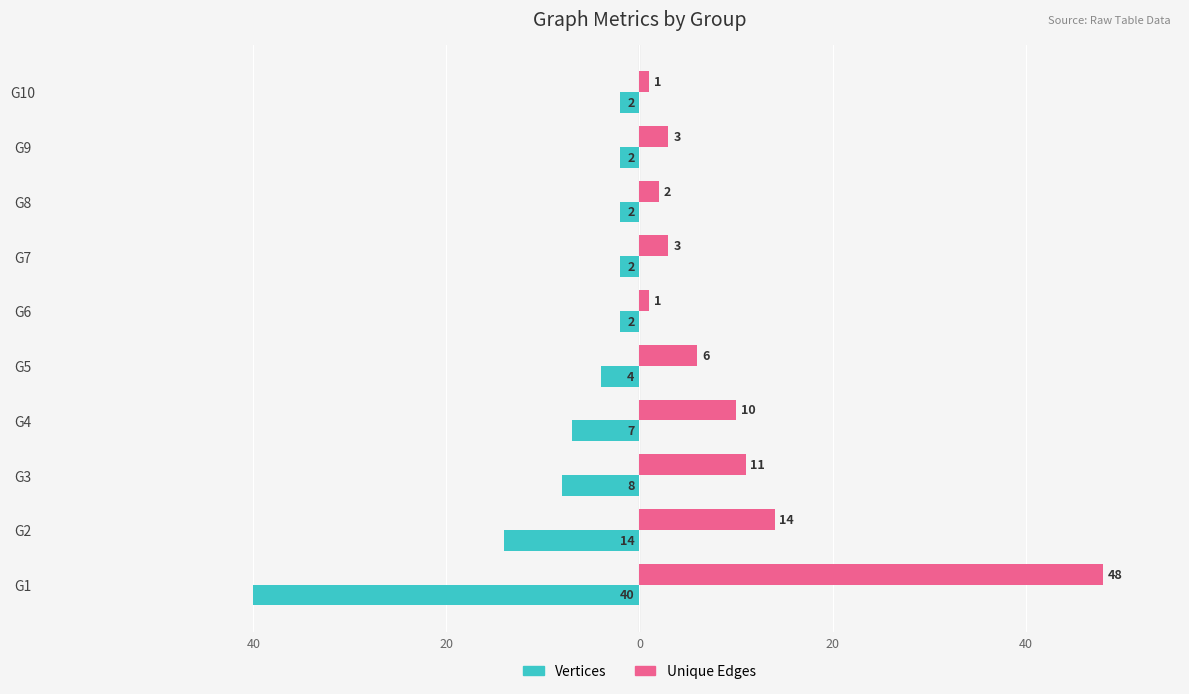

What are all the series names shown in the legend?

Vertices, Unique Edges